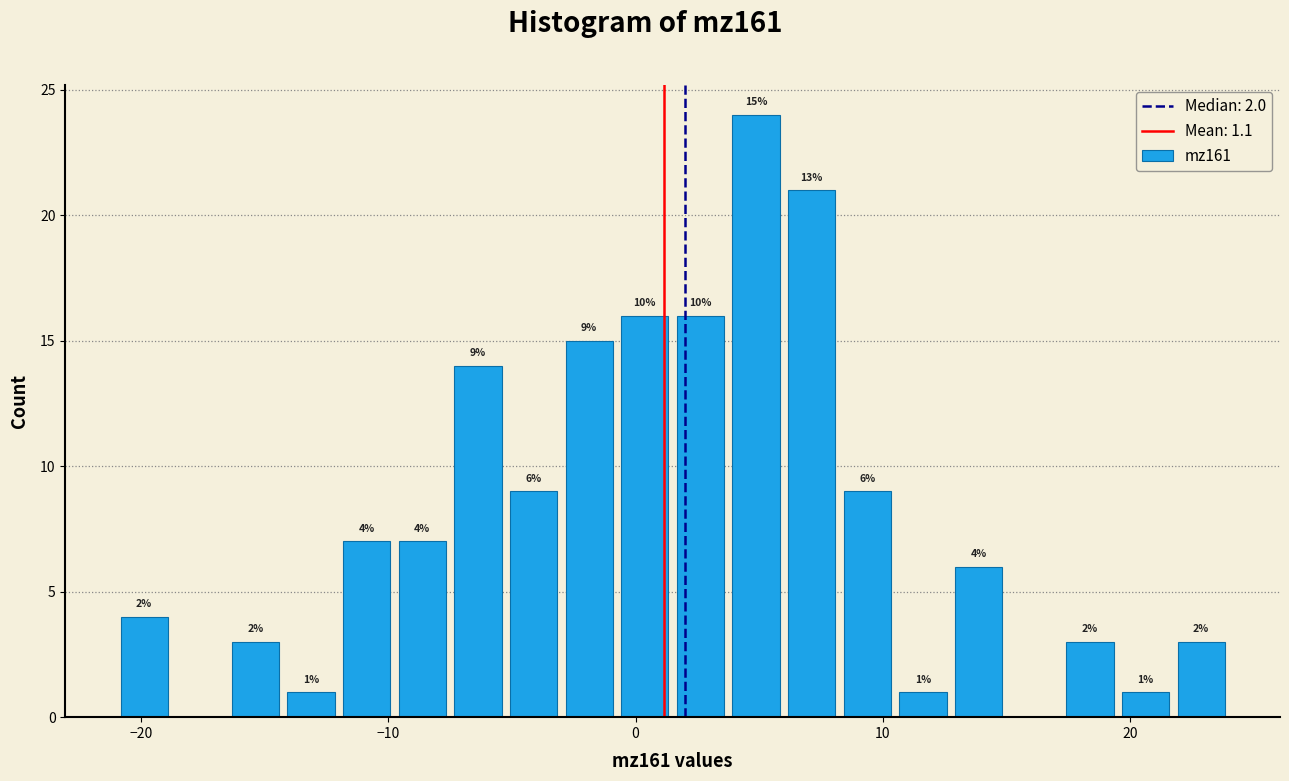

Read against the x-axis, roughly where is the centre of the tallest bar?

5